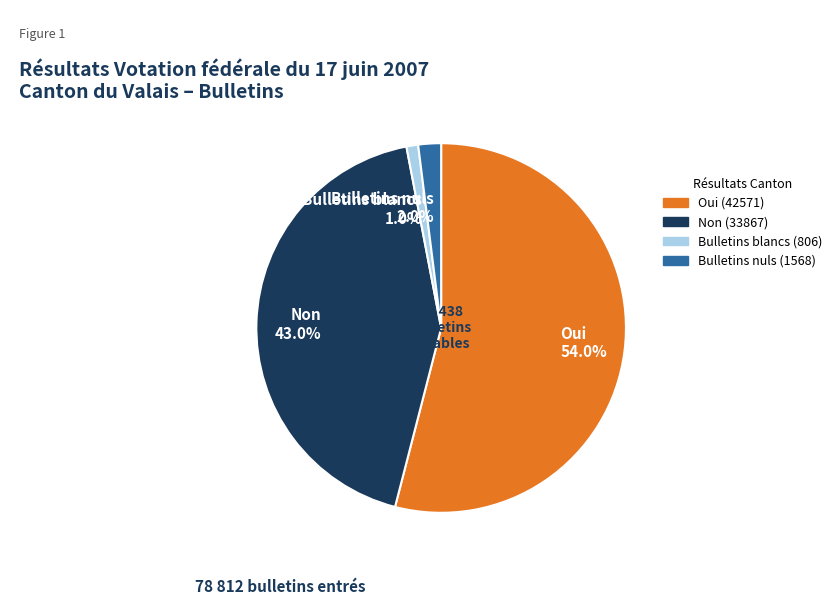

Which slice represents more than half of the pie?

Oui